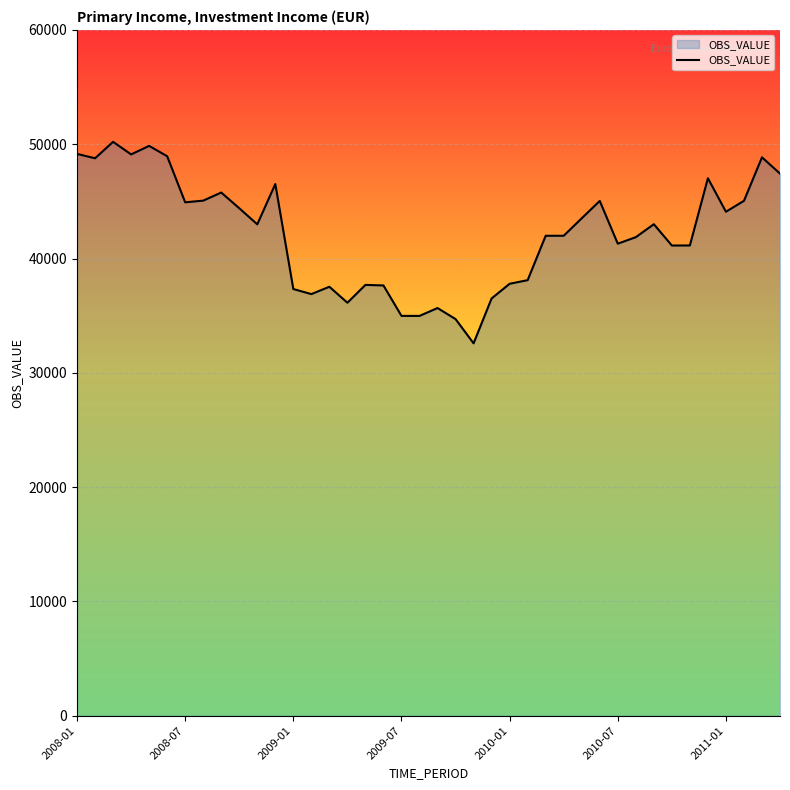

What is the difference between the maximum and minimum values?

17629.8